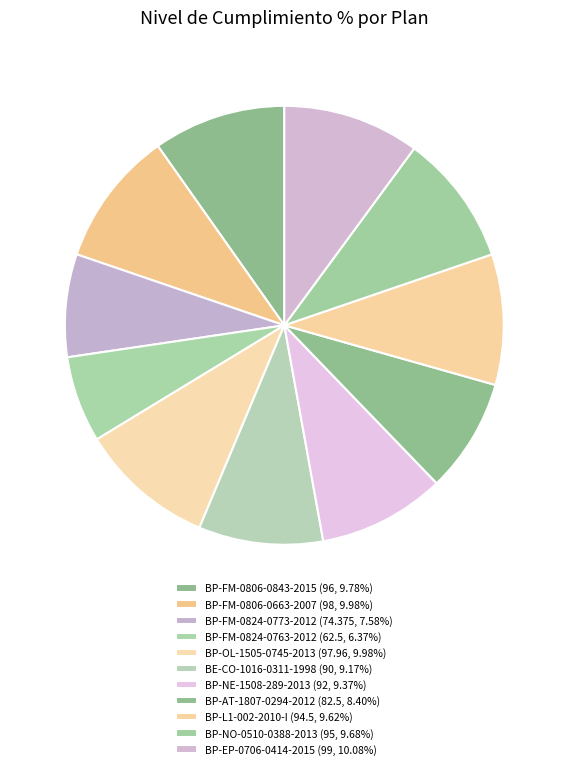

Which category has the smallest portion of the pie?

BP-FM-0824-0763-2012